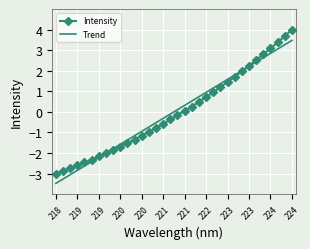

What is the smallest value displayed?

-3.5